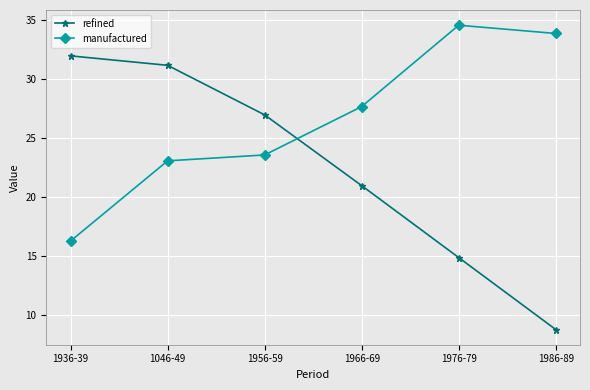

Which series has the largest total across all categories?

manufactured